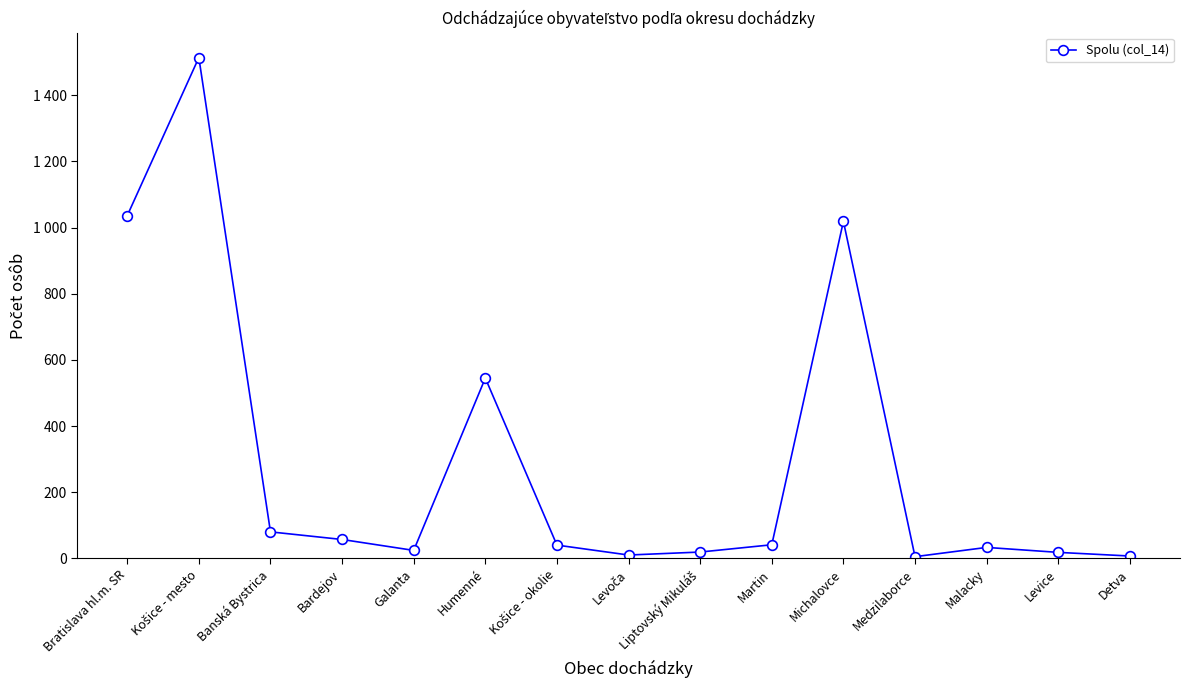

Reading left to right, transcribe all the data shown in this chart.

1036	1514	80	57	24	545	40	10	19	41	1019	5	33	18	7